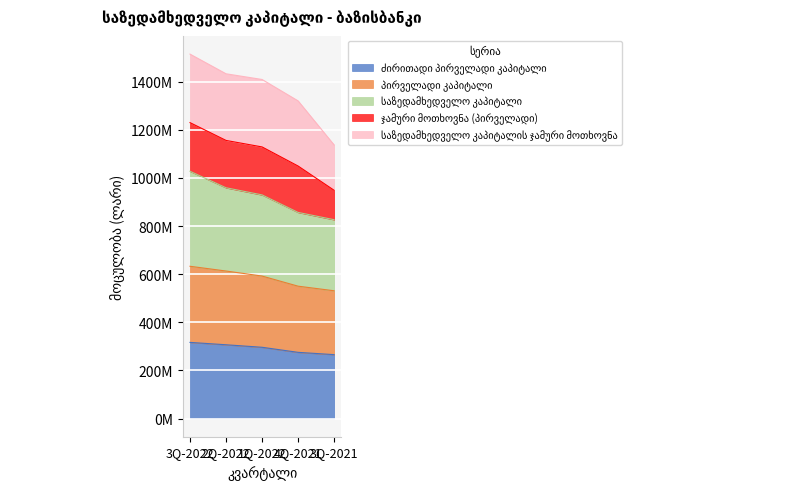

What is the minimum value shown in the chart?

265452501.1